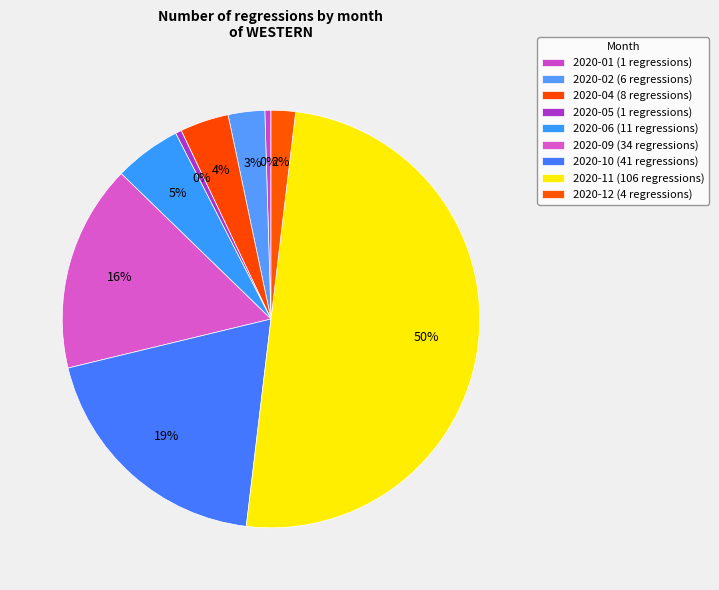

How many slices are in this pie chart?

9